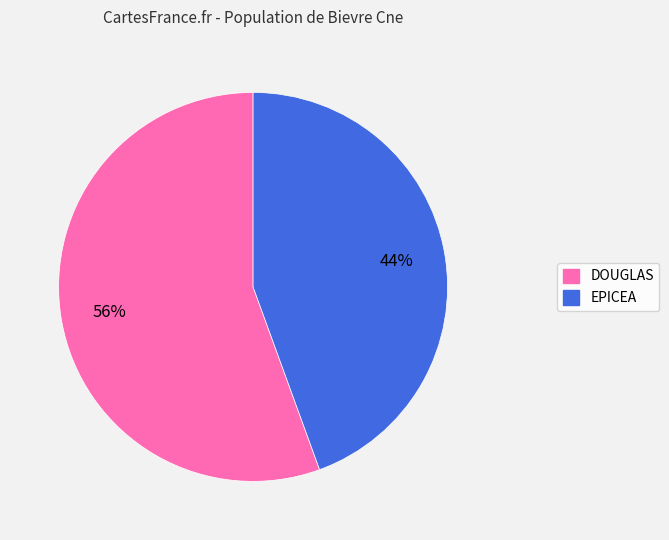

Rank the categories by value from lowest to highest.

EPICEA, DOUGLAS